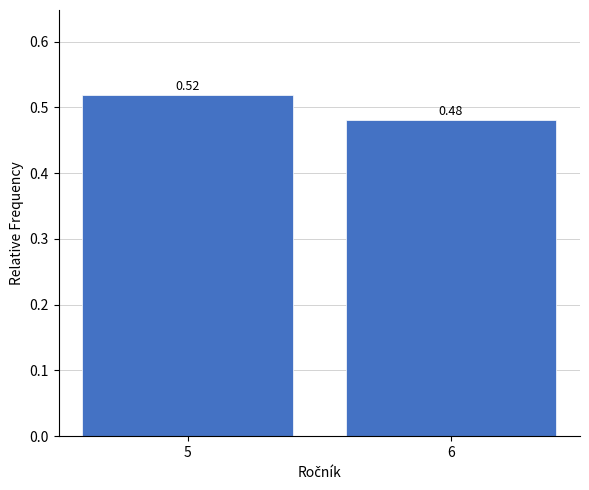

What is the sum of all values?

1.0